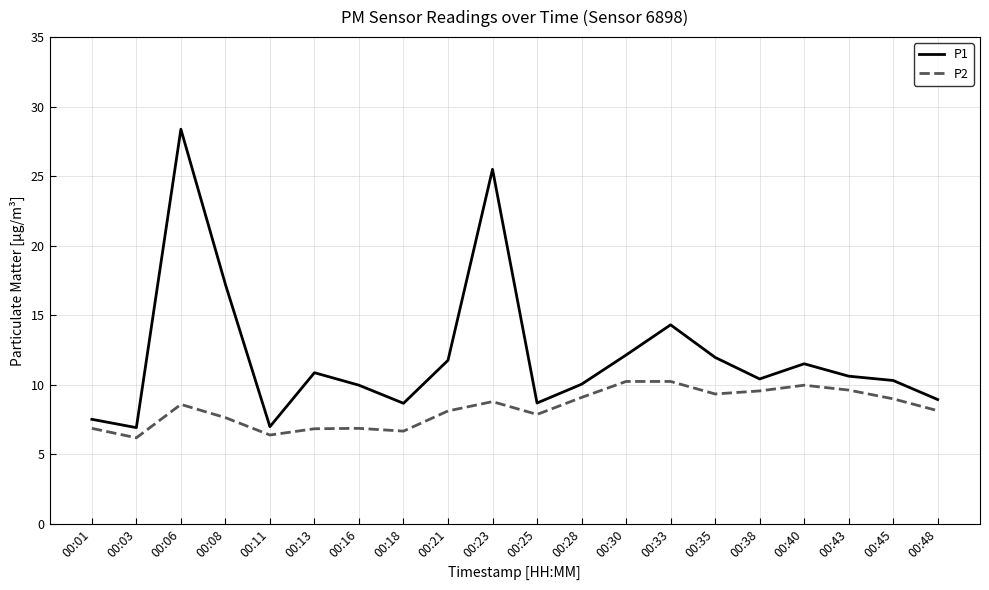

What is the difference between the P1 values at 00:13 and 00:25?

2.2